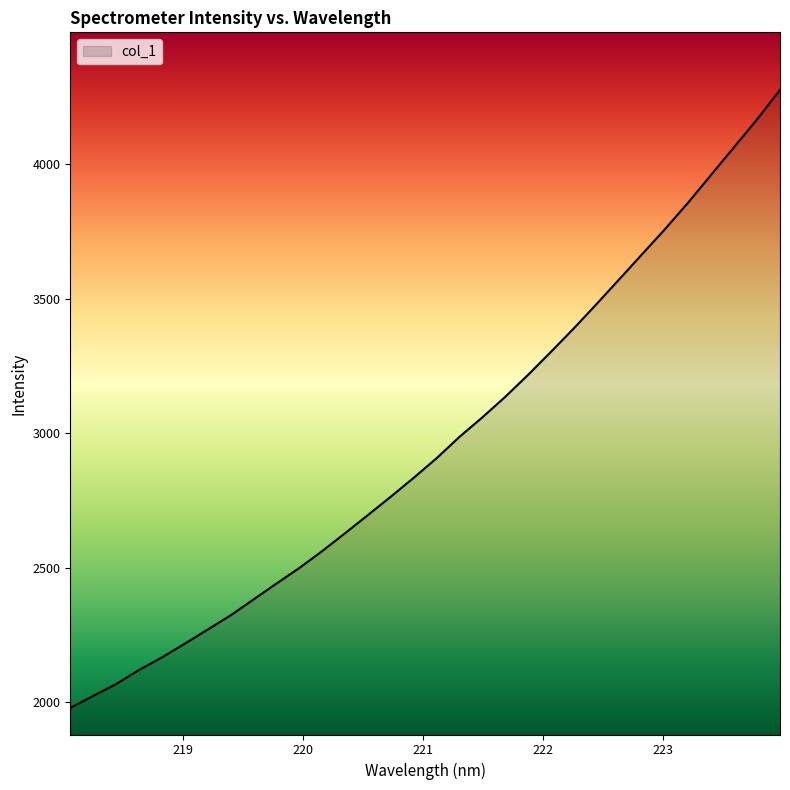

What is the smallest value displayed?

1979.2